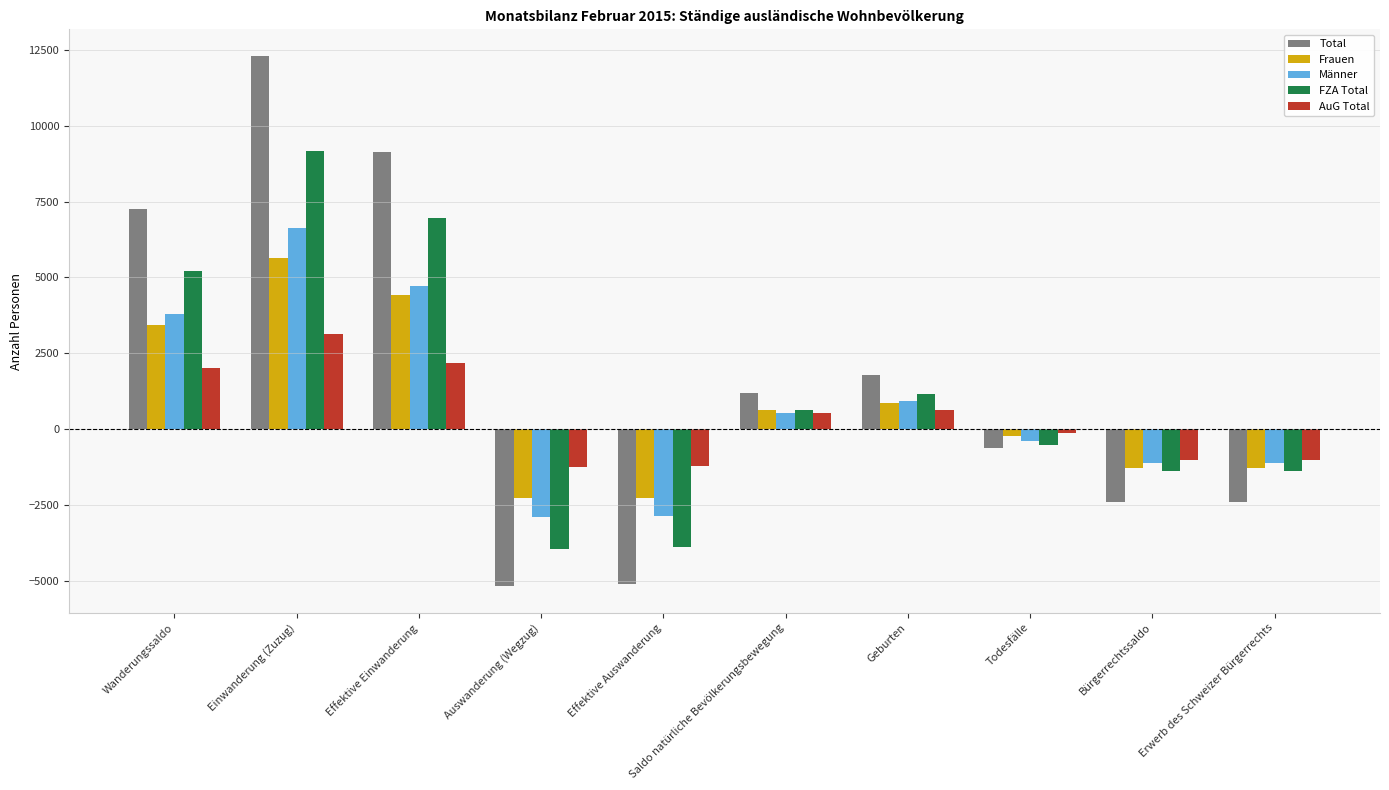

What is the highest value of the Männer series?

6640